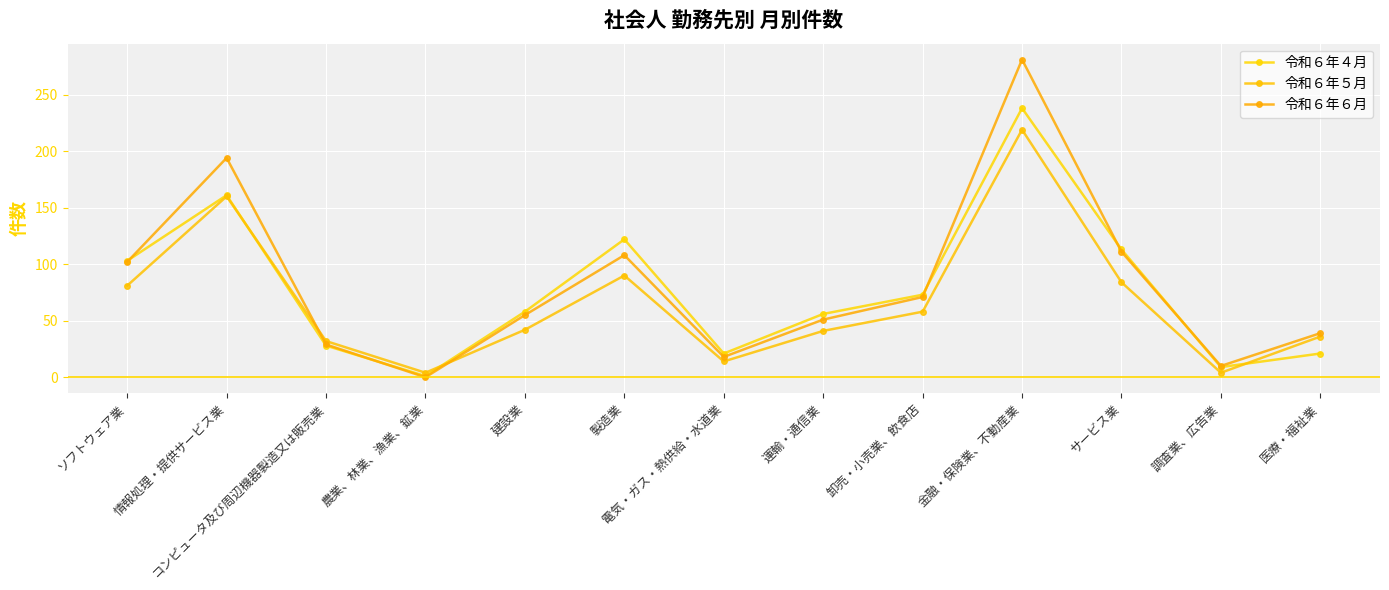

At which category does 令和６年６月 reach its first local valley?

農業、林業、漁業、鉱業